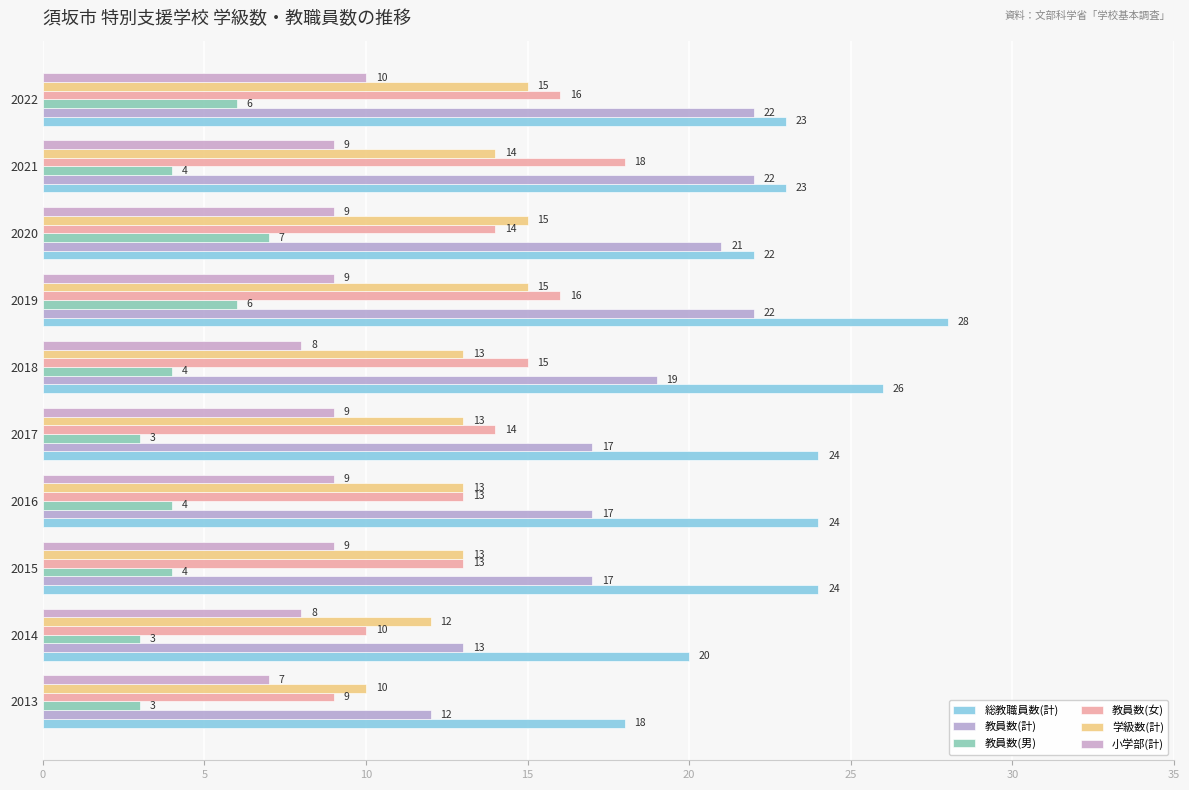

What position from the right is 30?

4